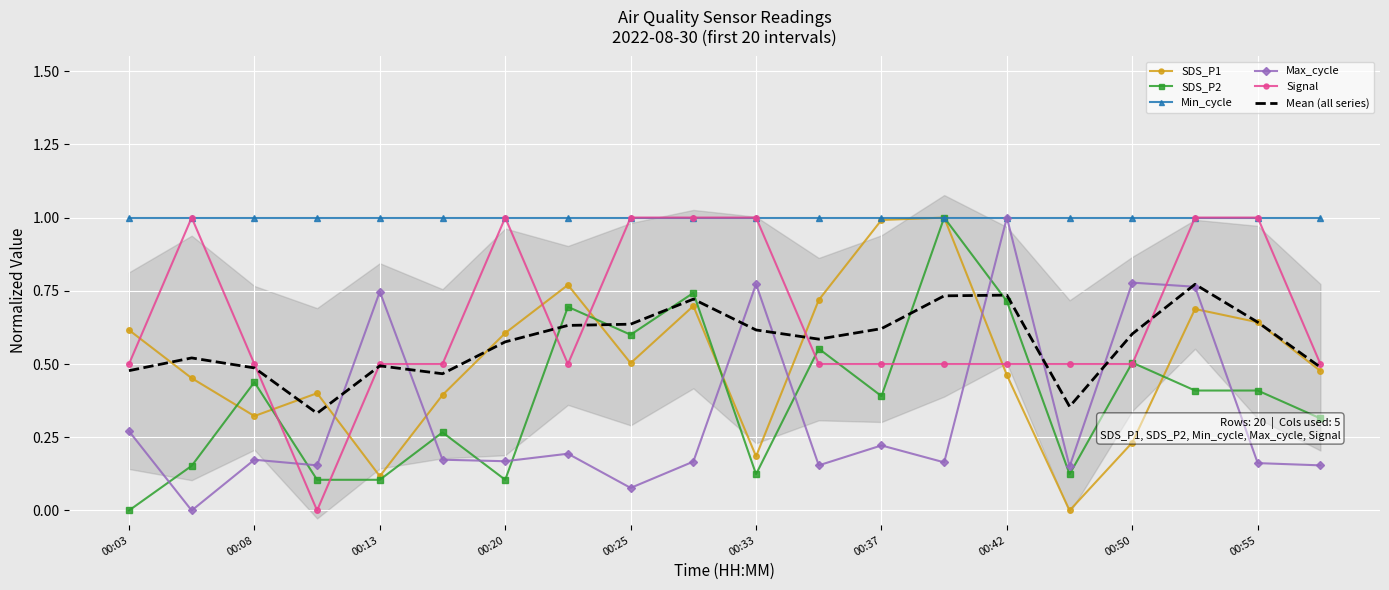

What is the highest value of the SDS_P1 series?

1.0